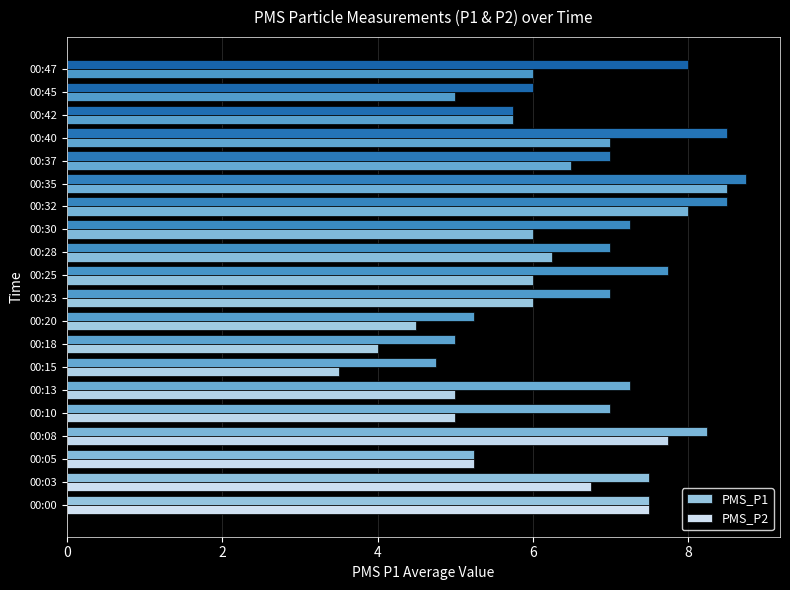

Which category has the highest value in the PMS_P1 series?

00:35